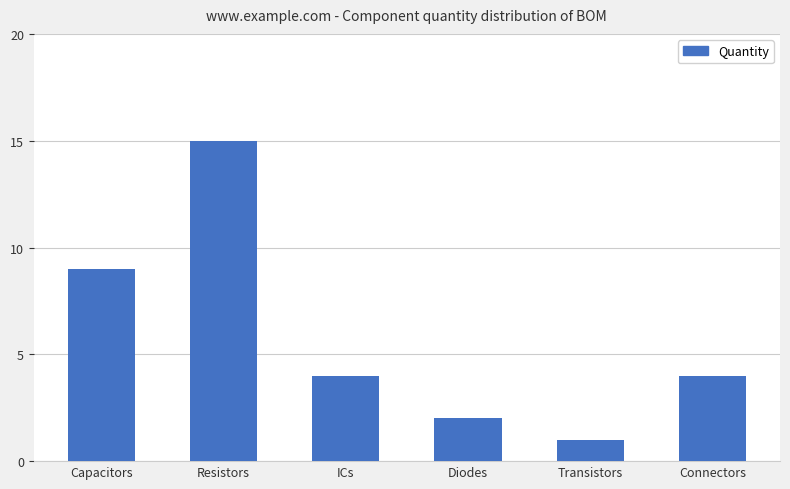

What is the label of the 1st bar from the right?

Connectors